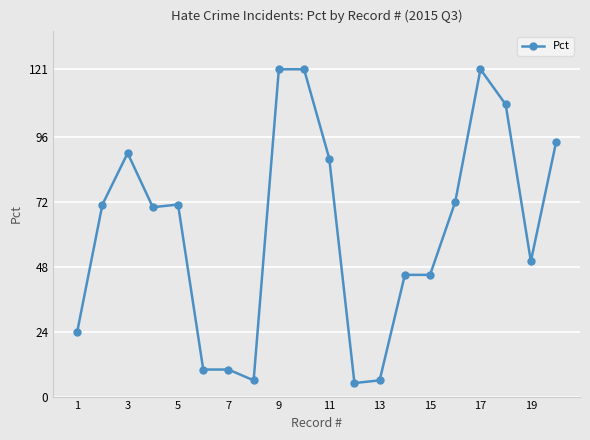

True or false: the data has more than 1 interior local peaks.

True